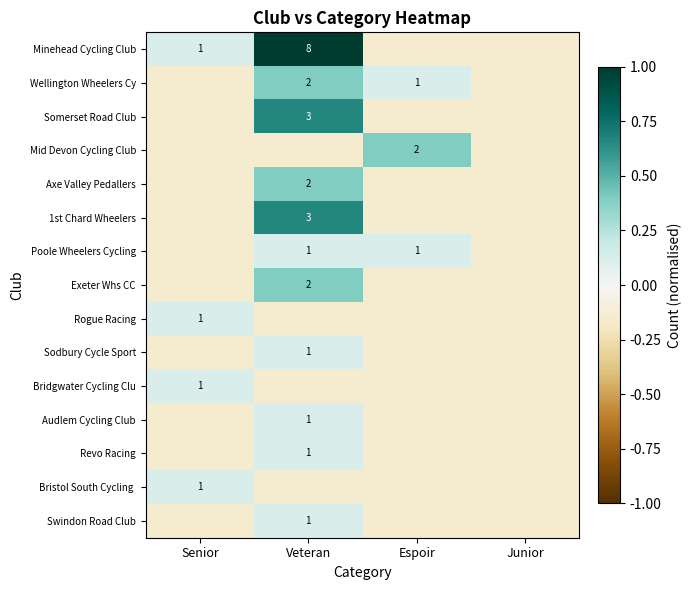

The Mid Devon Cycling Club series shows -0.0 at Veteran. True or false?

False